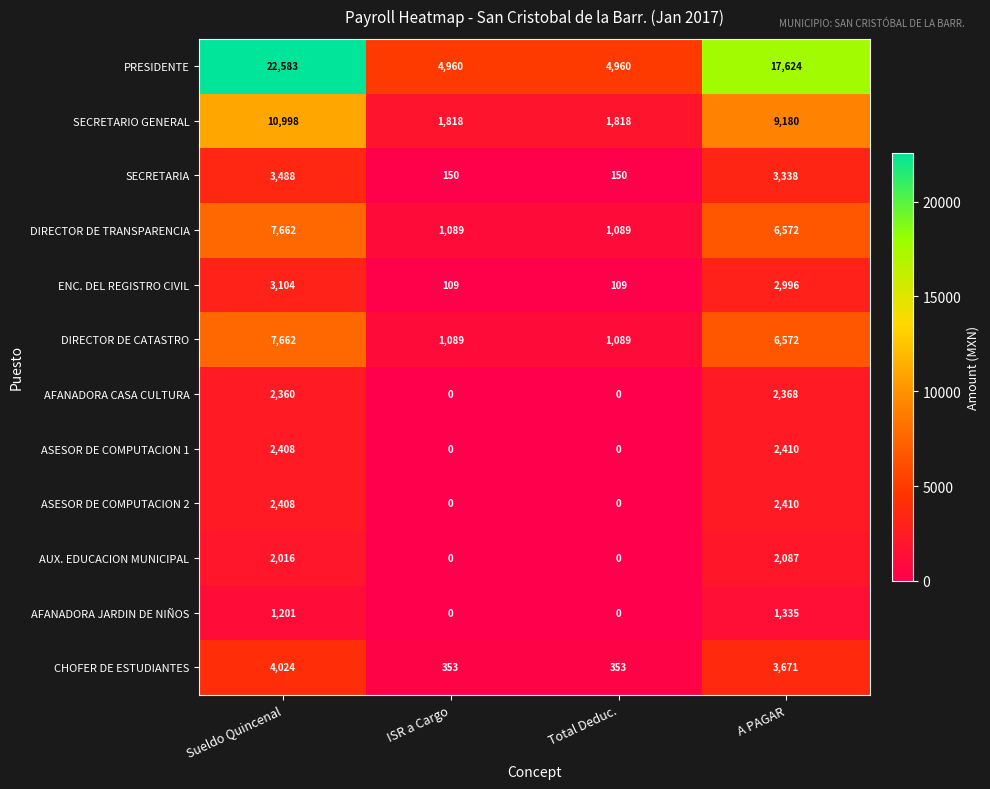

How many series are shown in this chart?

12